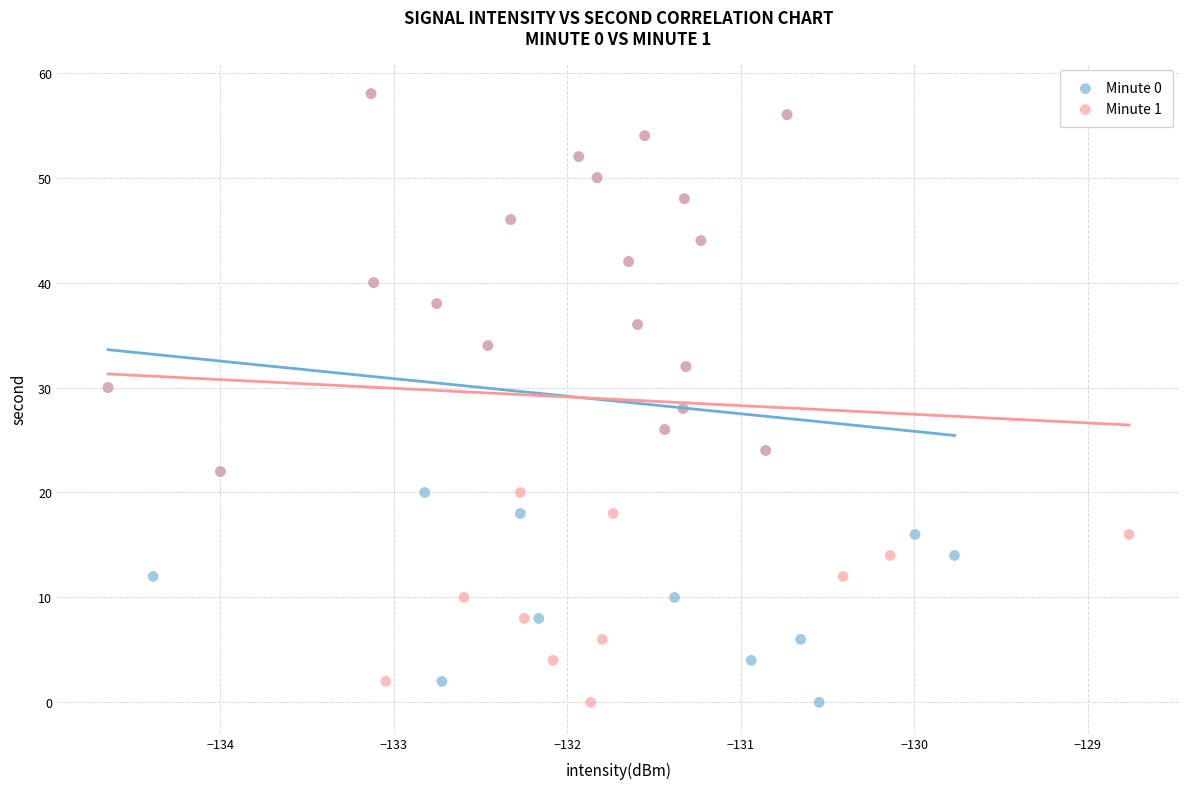

What are all the series names shown in the legend?

Minute 0, Minute 1